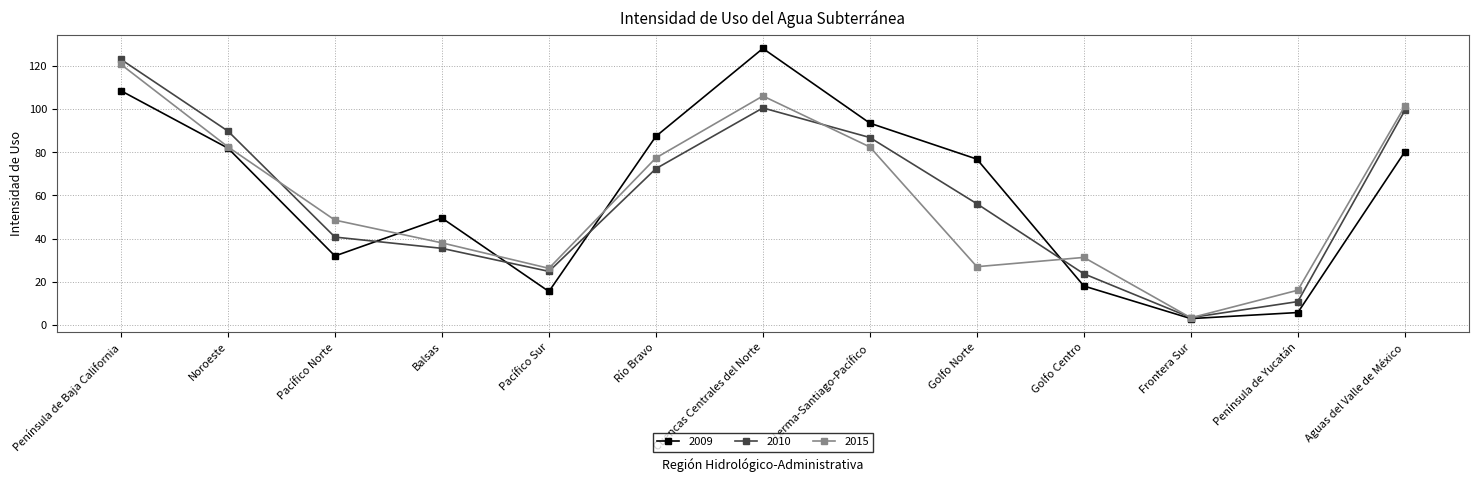

What is the difference between the maximum and minimum values in the 2015 series?

117.5